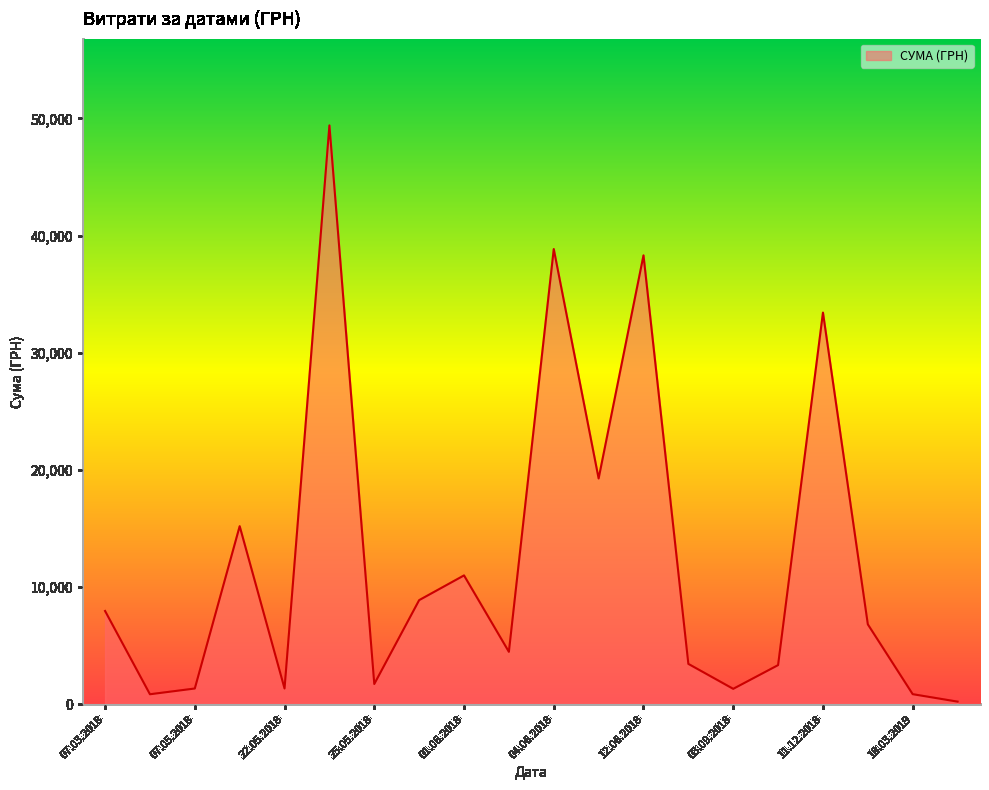

What is the difference between the maximum and minimum values?

49174.8